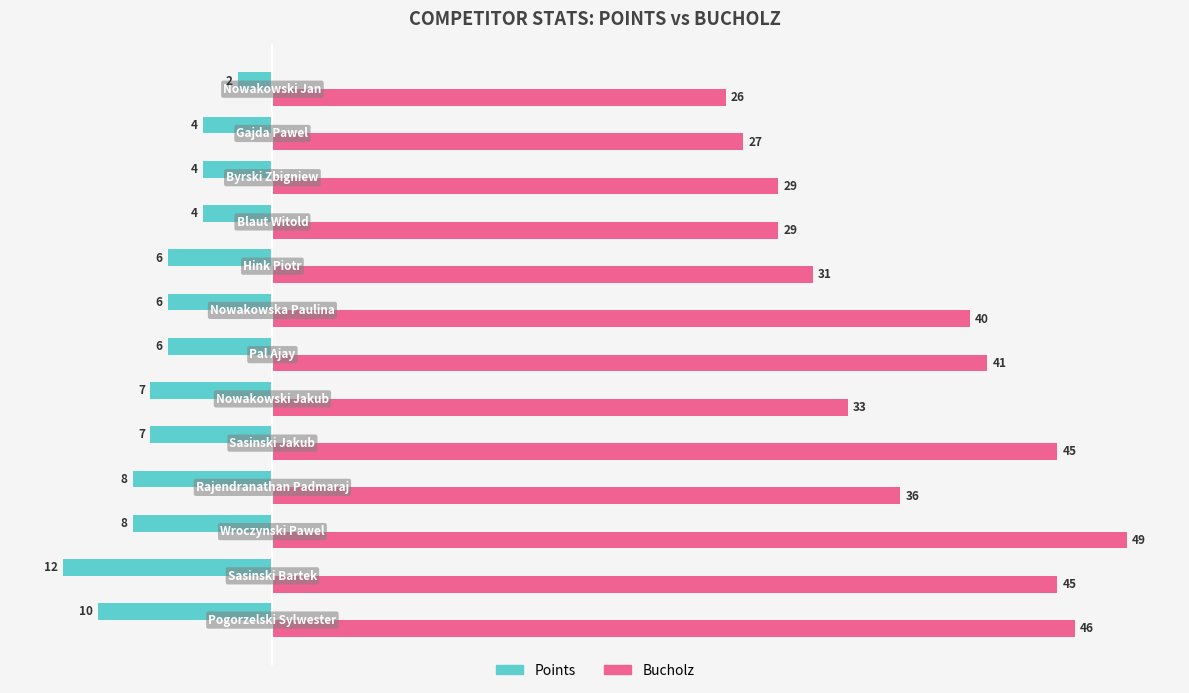

Which series has the largest range (max minus min)?

Bucholz